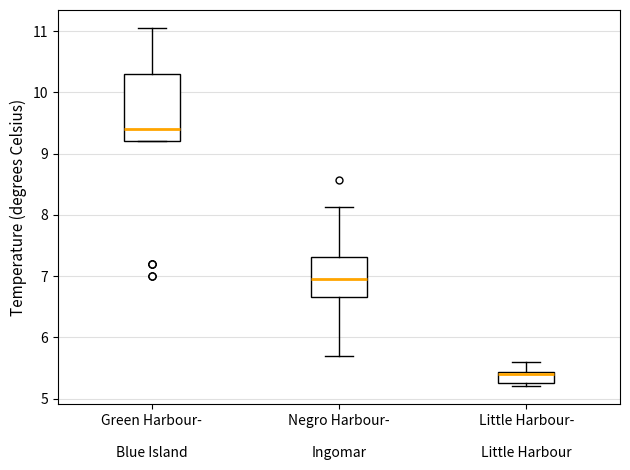

Where does the upper whisker of the box for Little Harbour- Little Harbour end on the y-axis? The values are not printed on the chart, so give them approximately, as read against the axis.

5.6